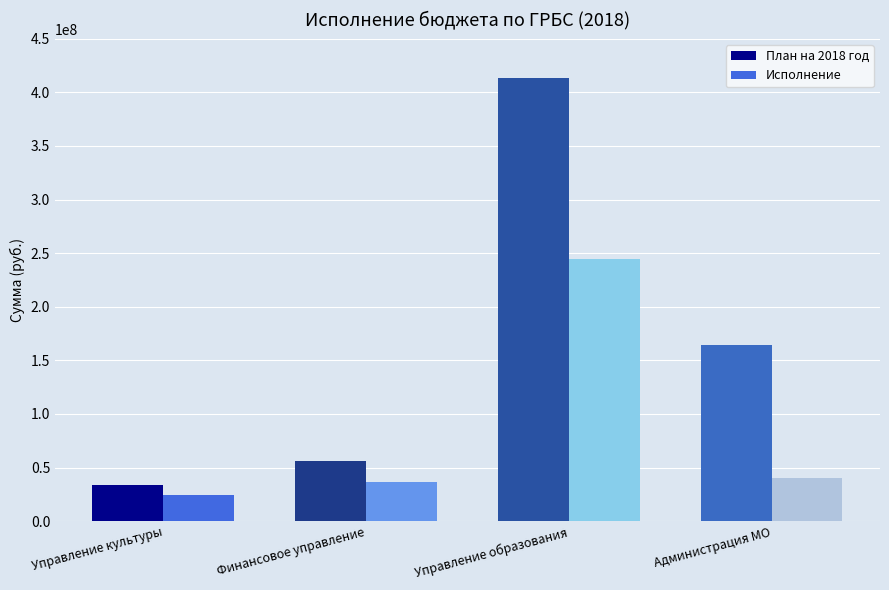

Rank the categories by Исполнение value from lowest to highest.

Управление культуры, Финансовое управление, Администрация МО, Управление образования